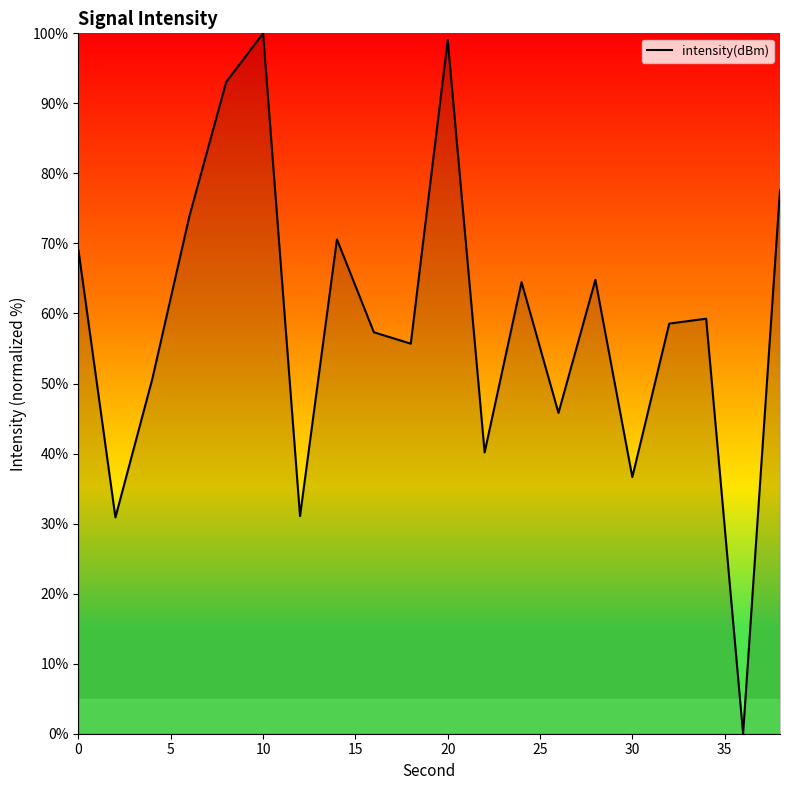

What is the greatest value displayed?

100.0